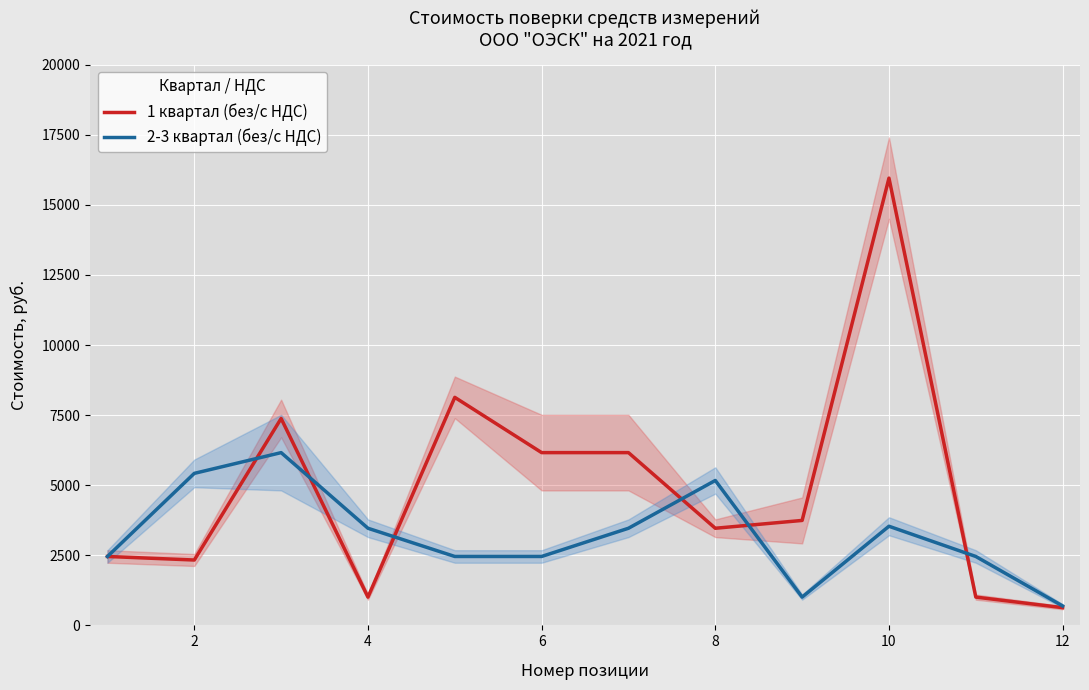

Rank the series by their maximum value, from highest to lowest.

1 квартал (без/с НДС), 2-3 квартал (без/с НДС)